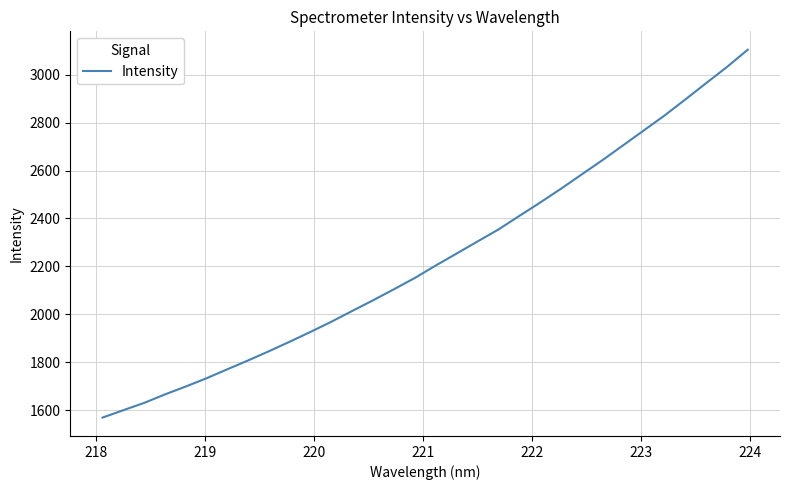

What is the smallest value displayed?

1569.6